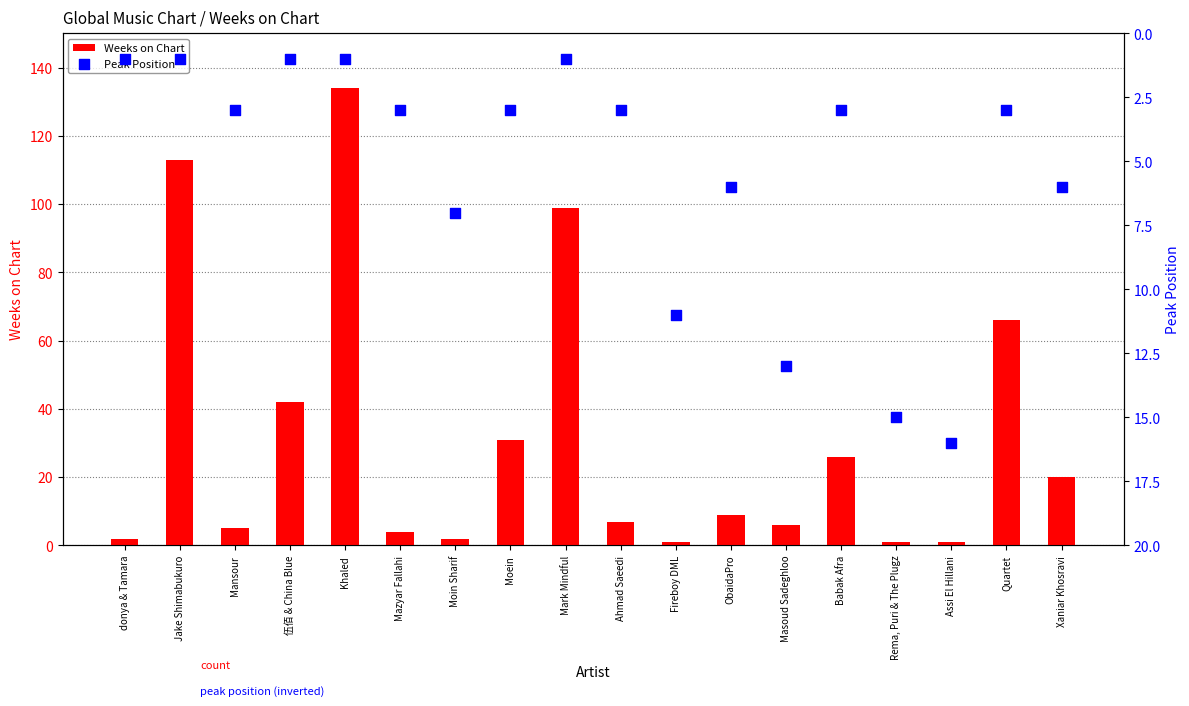

Which series has the largest total across all categories?

Weeks on Chart